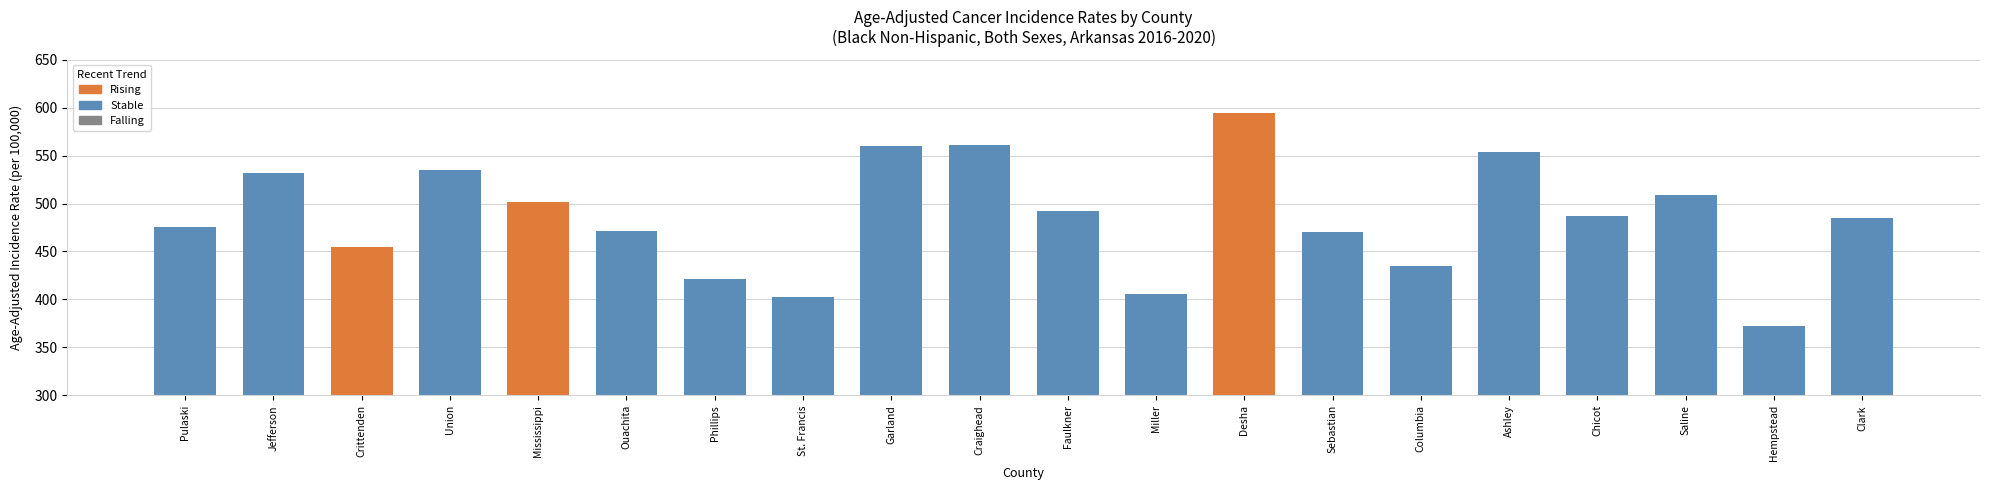

How many data points are less than 487?

10